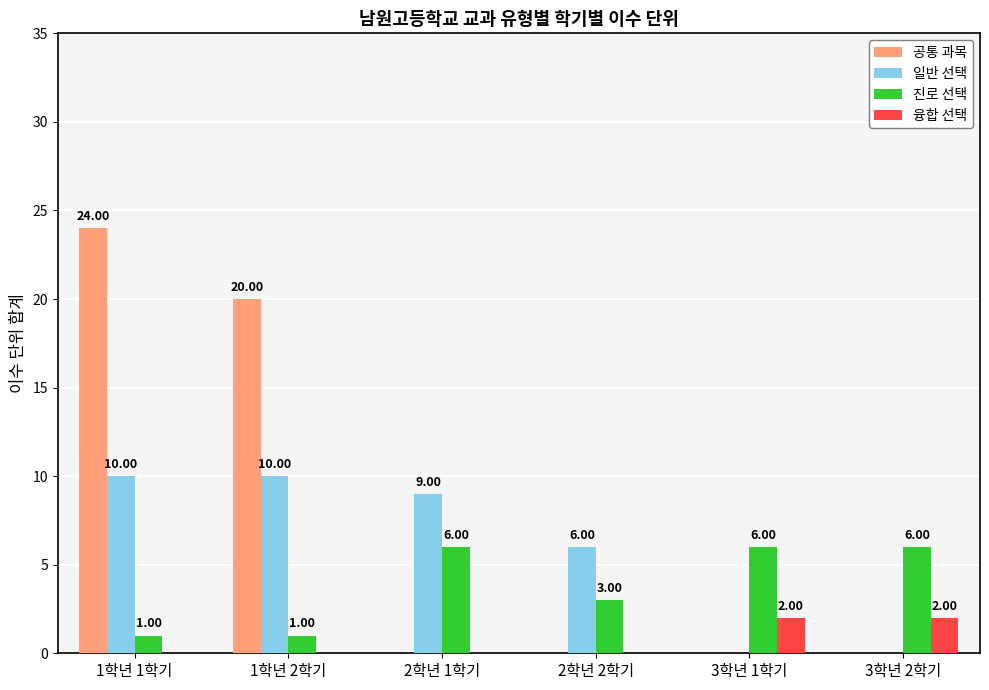

Are the bars grouped side by side (vs. stacked)?

Yes